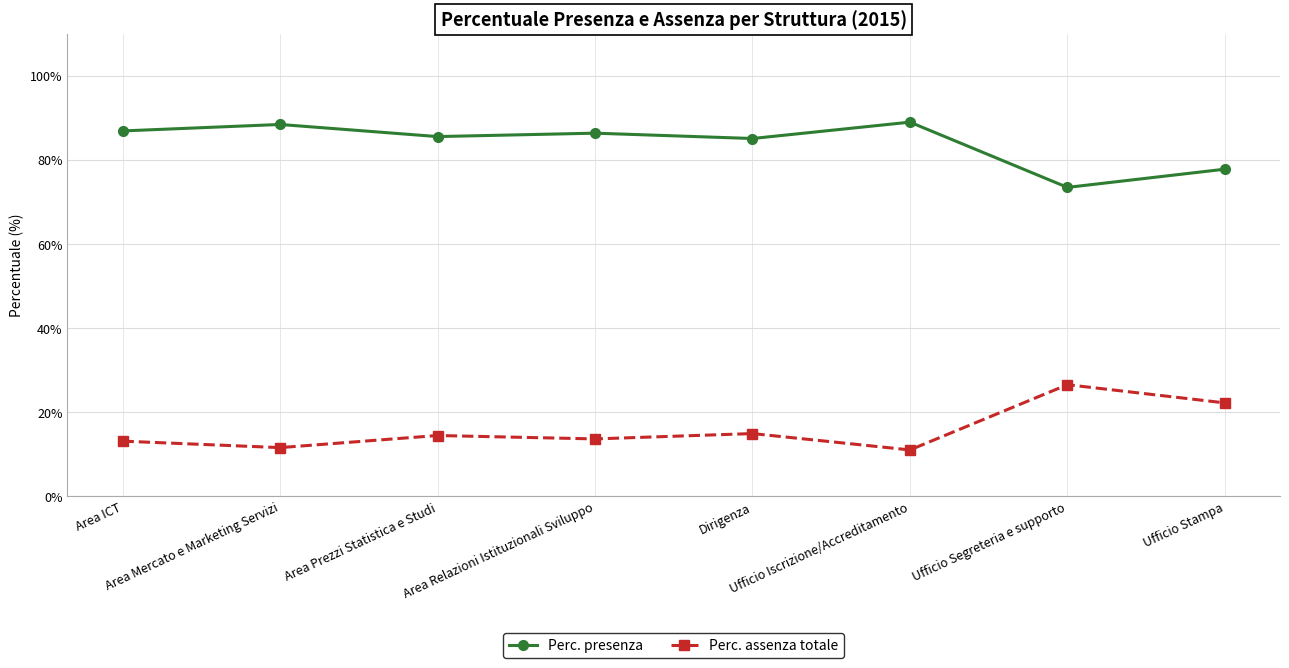

List the series in order of their peak value, lowest first.

Perc. assenza totale, Perc. presenza